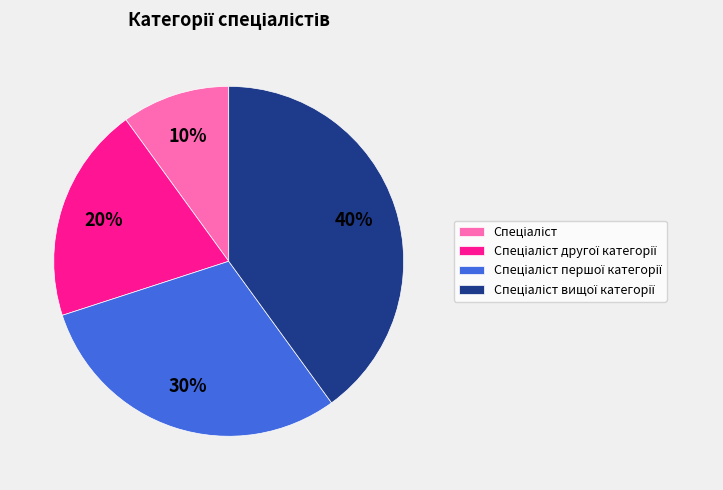

Is there a majority slice in this chart?

No